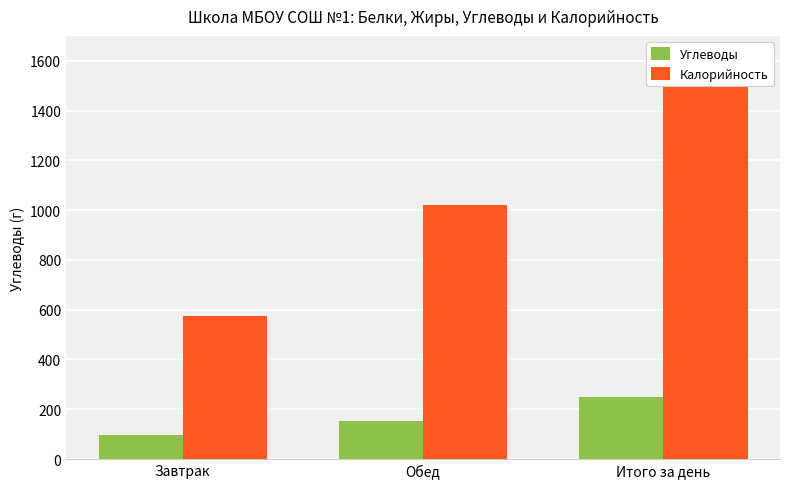

Rank the categories by Калорийность value from lowest to highest.

Завтрак, Обед, Итого за день